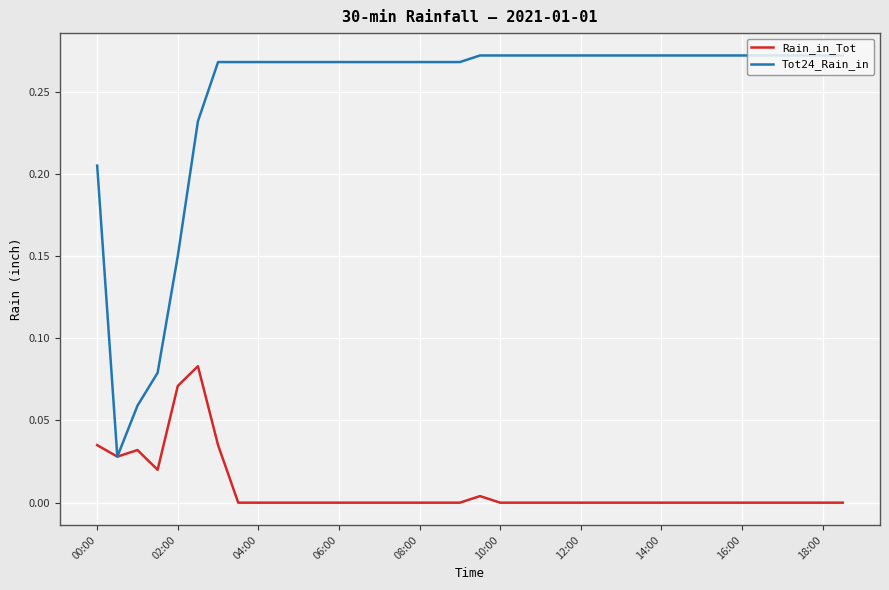

Rank the series by their maximum value, from highest to lowest.

Tot24_Rain_in, Rain_in_Tot